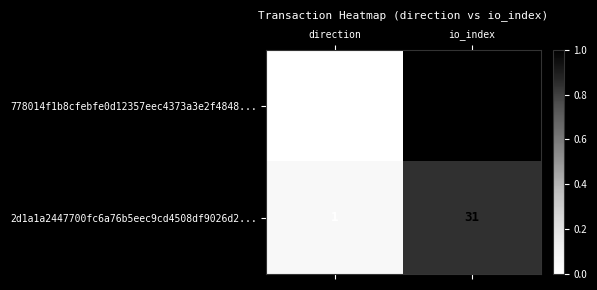

What is the difference between the maximum and minimum values in the 778014f1b8cfebfe0d12357eec4373a3e2f4848... series?

38